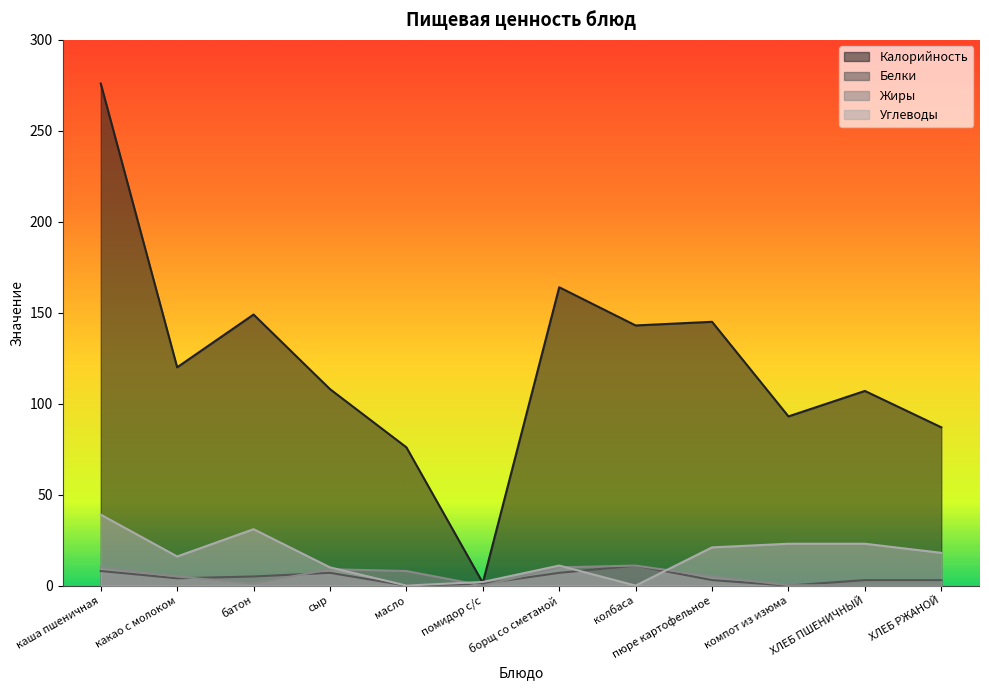

What are all the series names shown in the legend?

Калорийность, Белки, Жиры, Углеводы